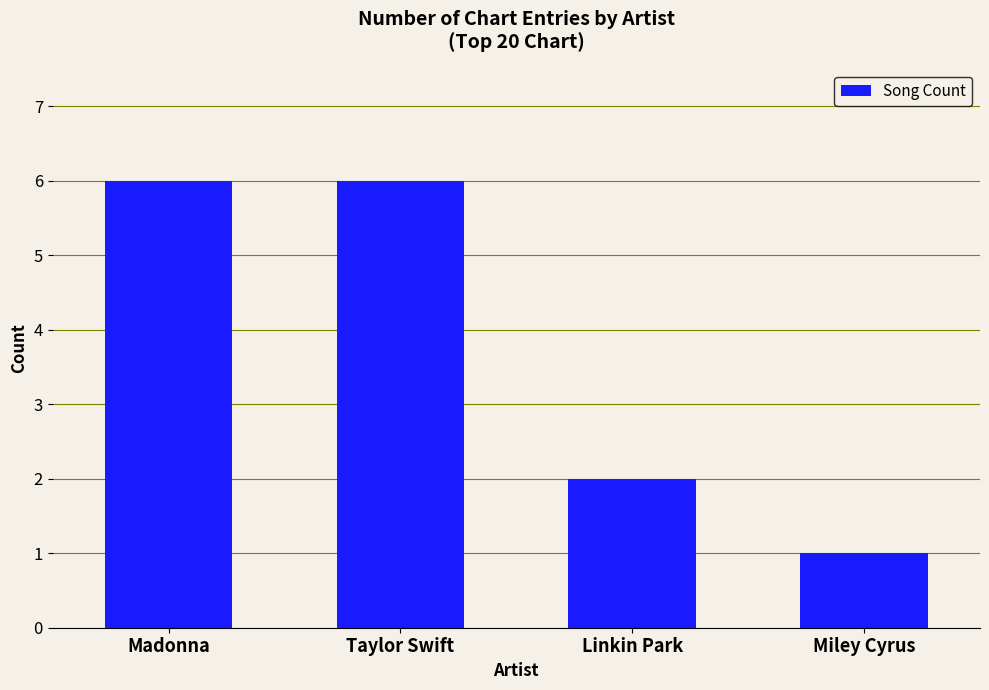

What is the difference between the maximum and minimum values?

5